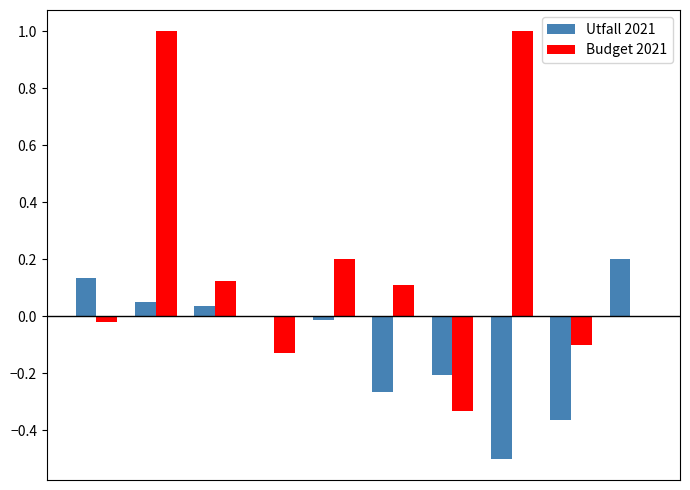

What is the sum of all Budget 2021 values?

1.9